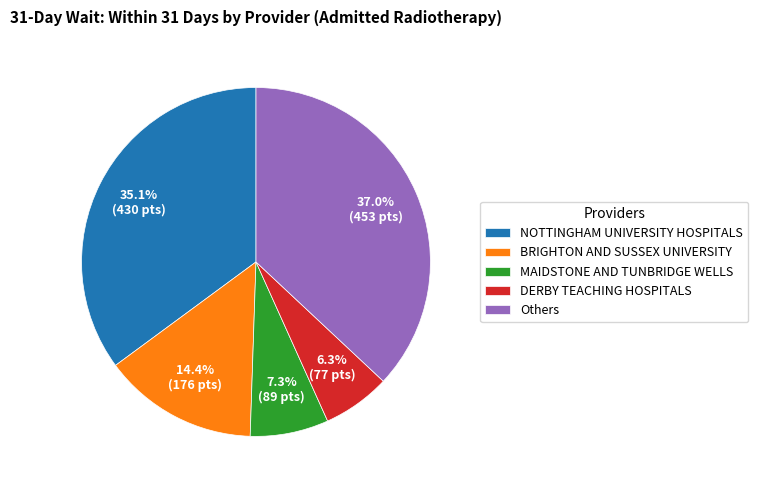

Is MAIDSTONE AND TUNBRIDGE WELLS the majority of the pie?

No